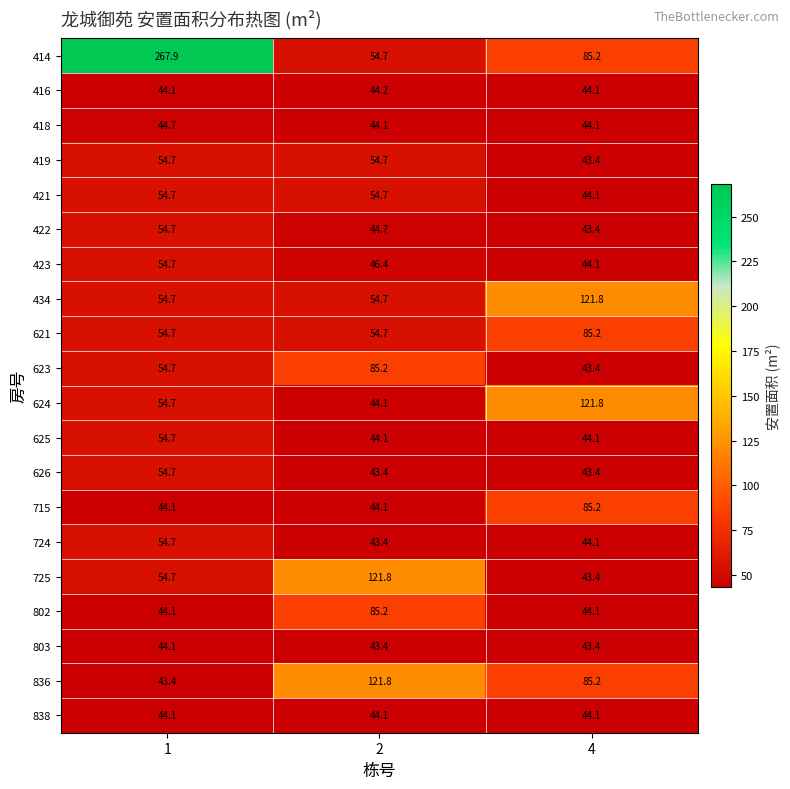

What is the total value across all series at 2?

1173.5